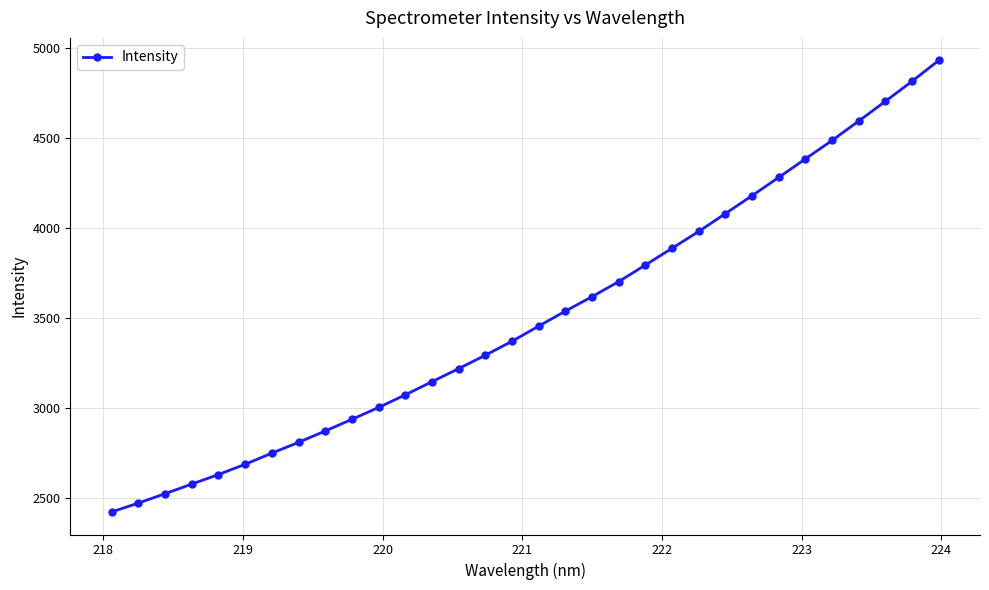

What is the smallest value displayed?

2425.0